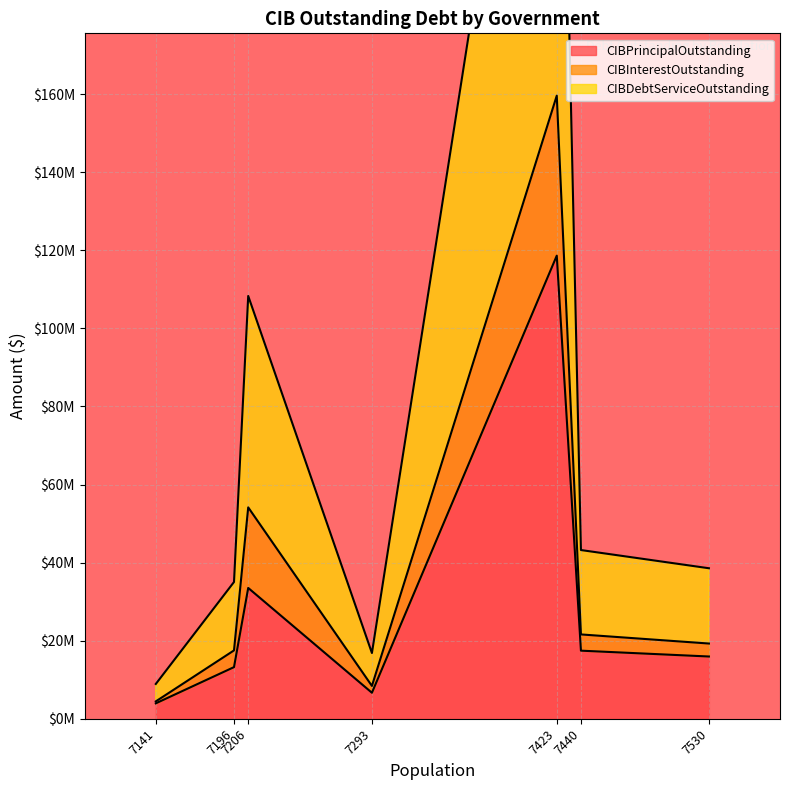

The value of CIBPrincipalOutstanding at Marble Falls is 118620000.0. True or false?

True